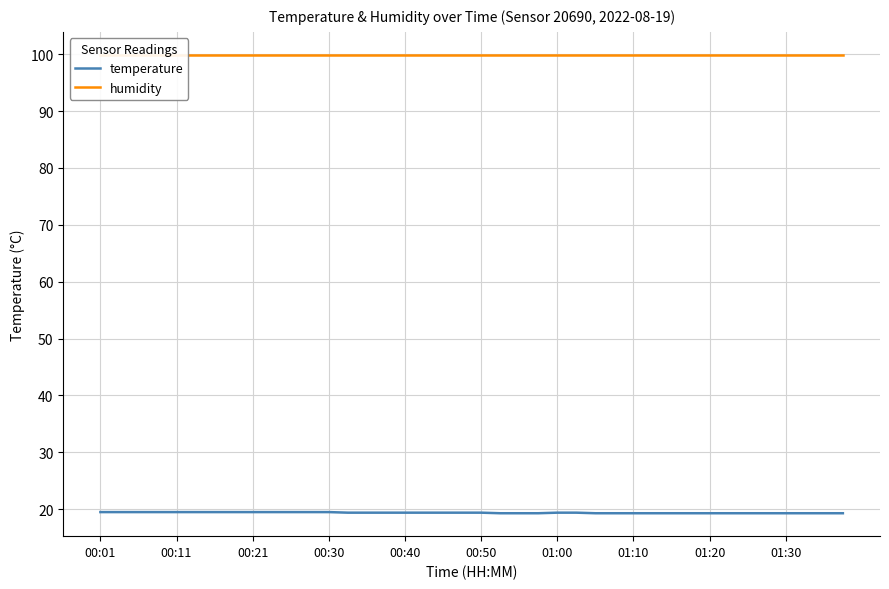

At which category is the sum across all series the highest?

00:01